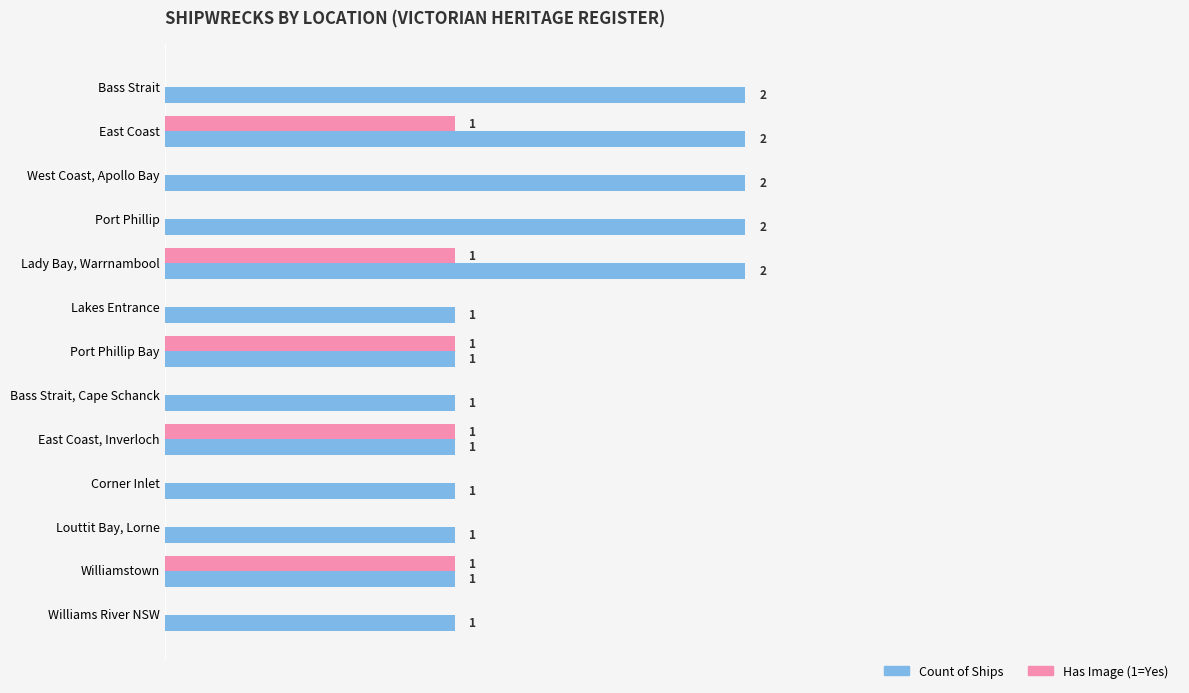

What are all the series names shown in the legend?

Count of Ships, Has Image (1=Yes)